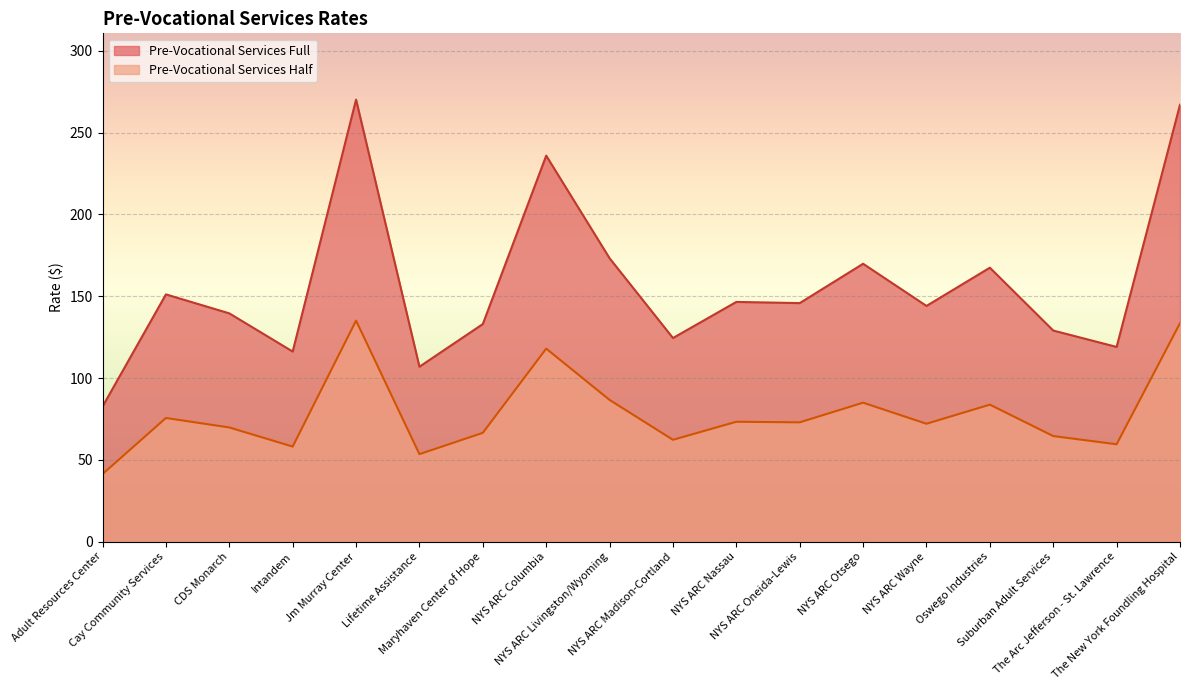

What is the highest value of the Pre-Vocational Services Full series?

270.2